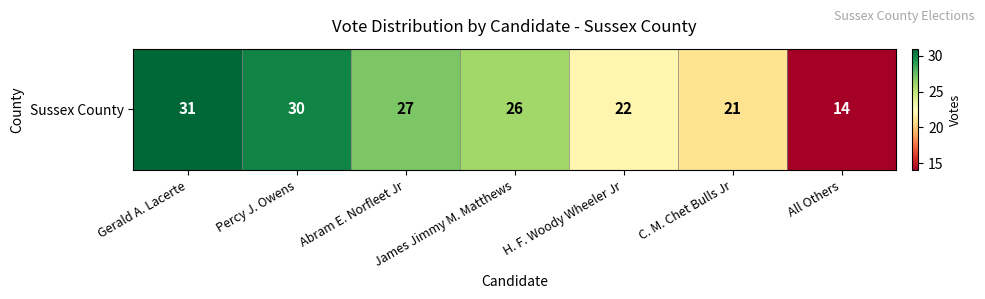

Is it true that the value at Percy J. Owens is 44?

False